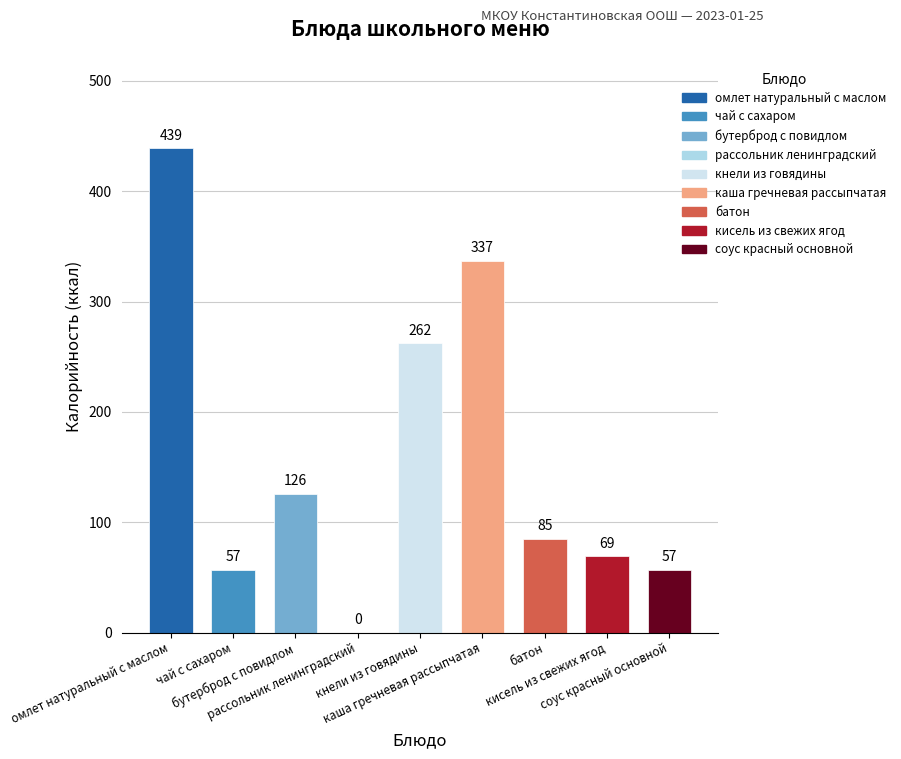

Which label corresponds to the largest value in the chart?

омлет натуральный с маслом